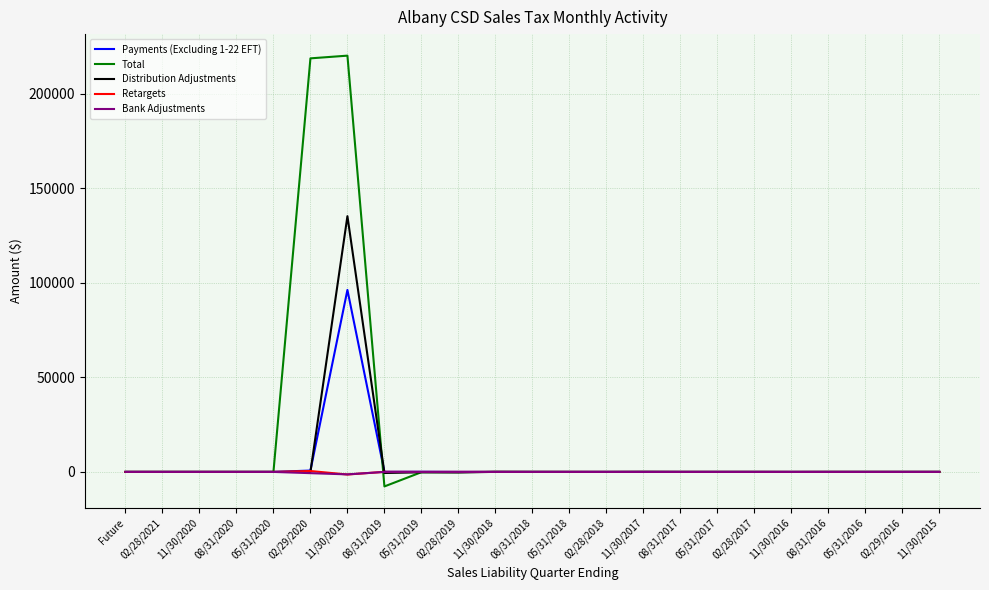

What is the smallest value displayed?

-7678.5